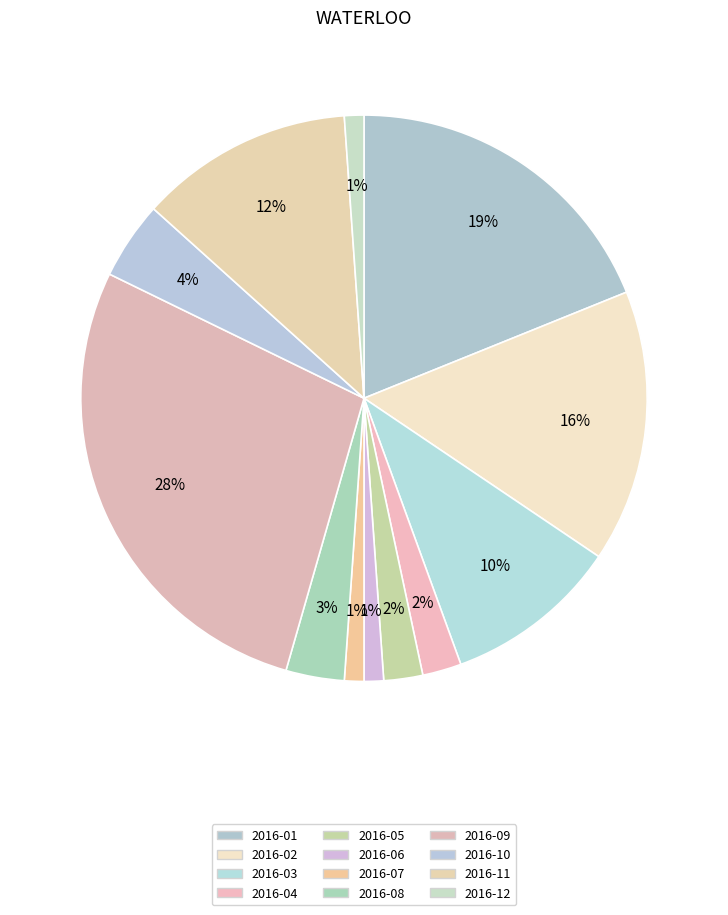

Which category has the smallest portion of the pie?

2016-06